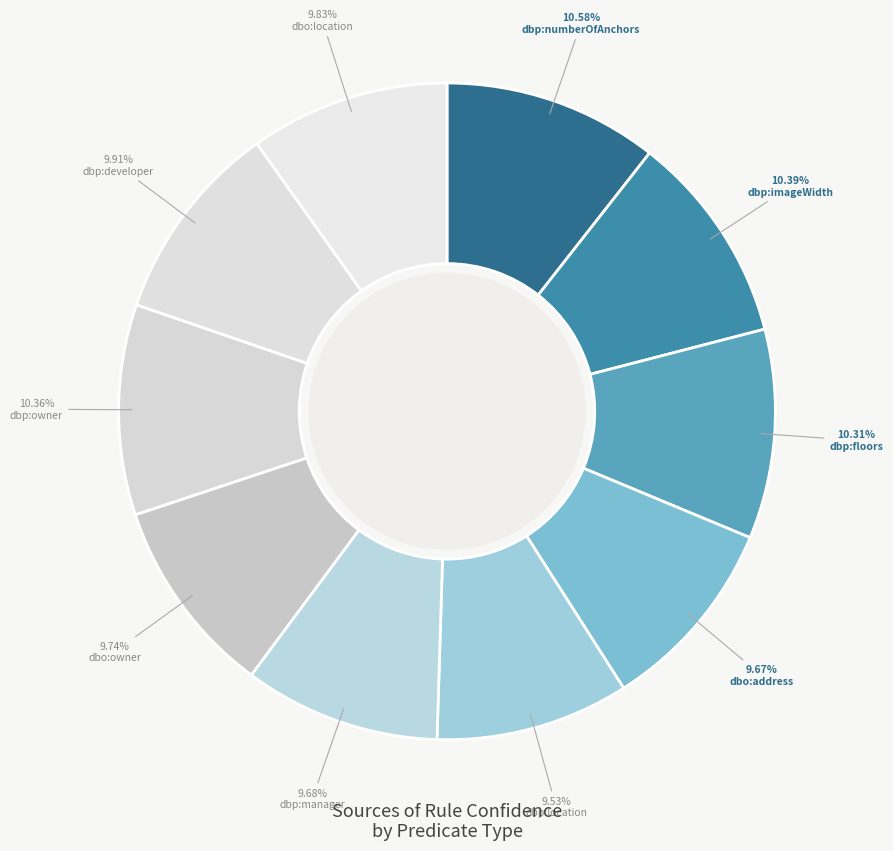

Is there any slice that represents more than half of the pie?

No